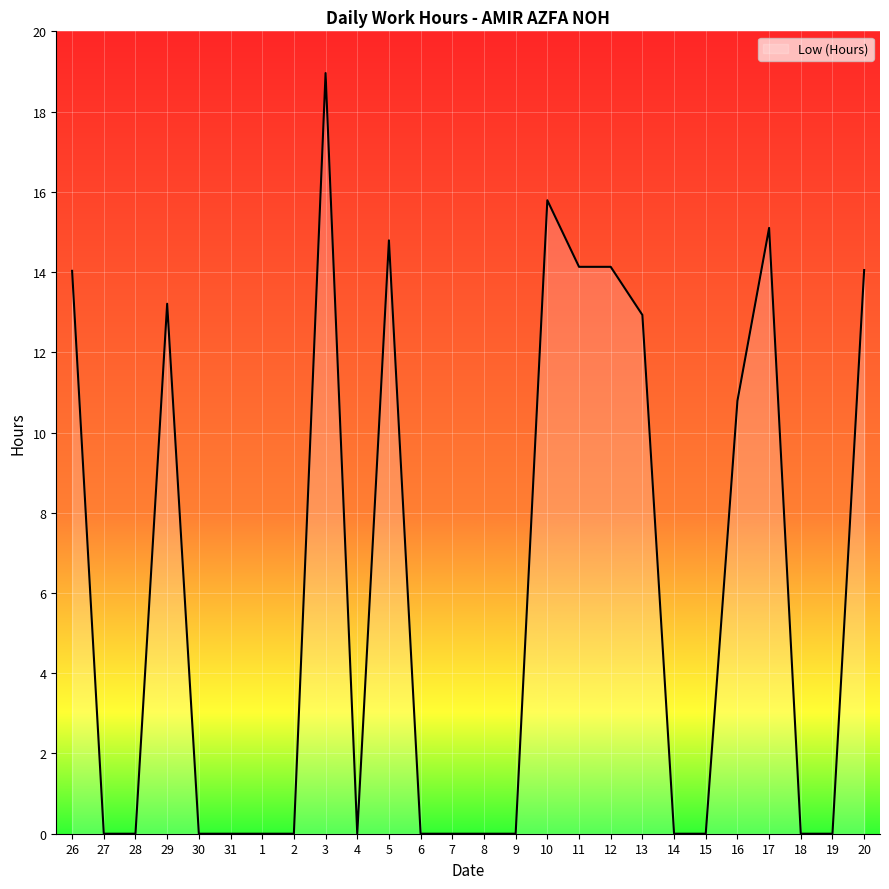

Where is the data nearest to the value 9?

16